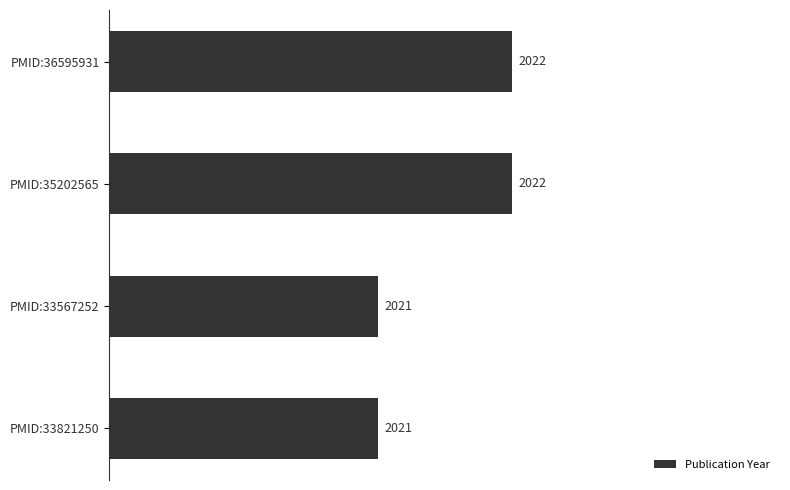

How many values are between 2021 and 2022?

4